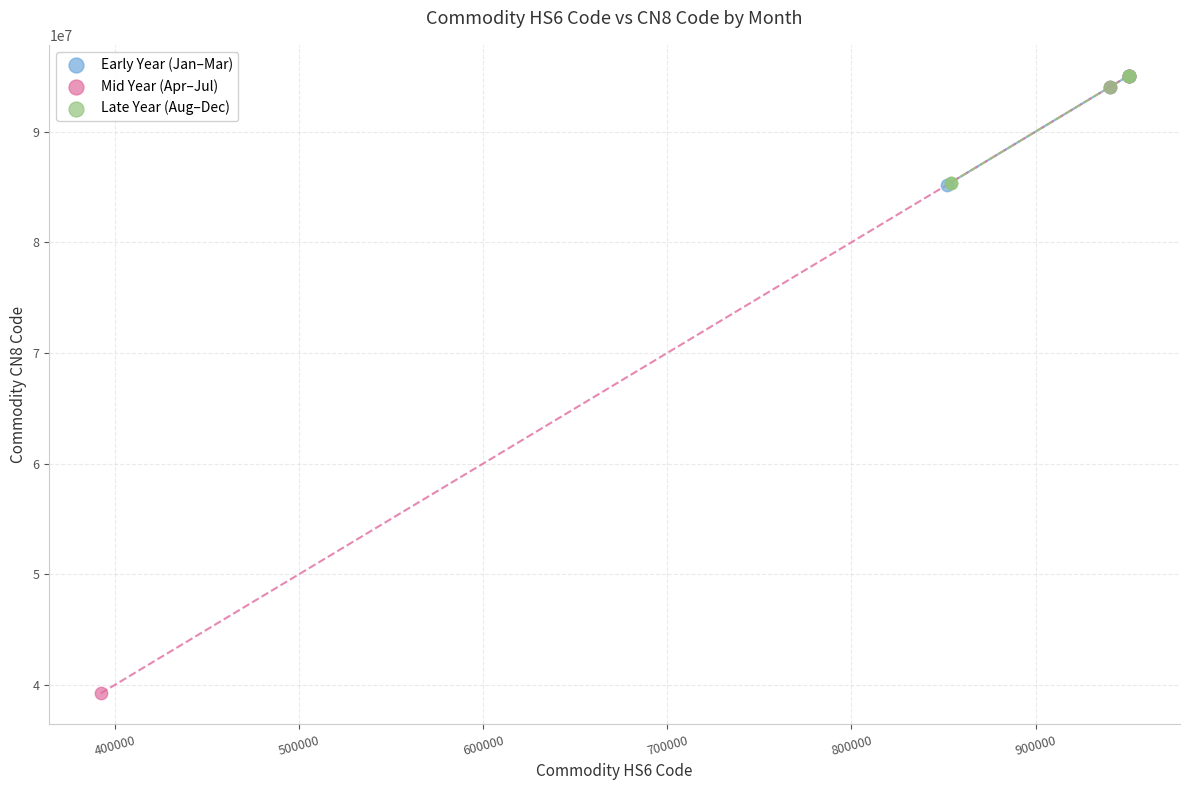

Which series reaches the minimum Y coordinate?

Mid Year (Apr–Jul)